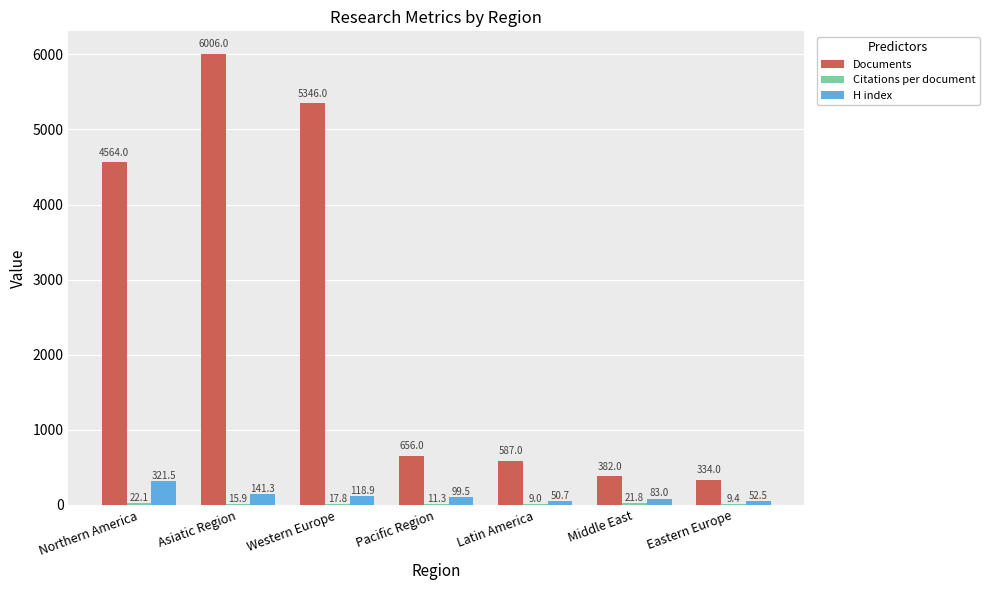

Between Northern America and Middle East, which series saw the biggest shift?

Documents